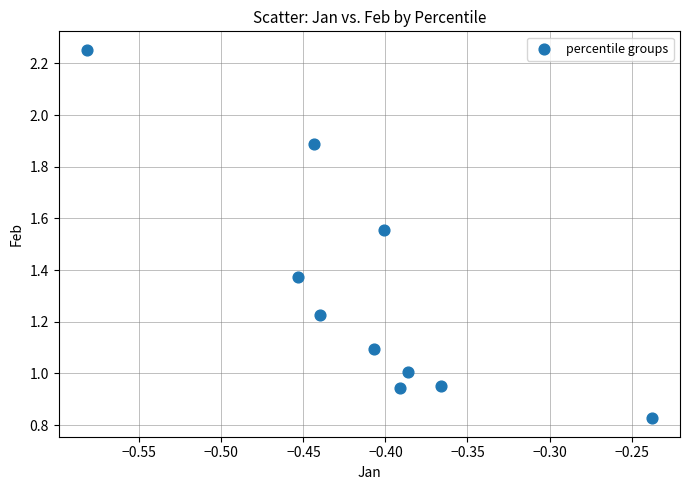

What is the range of X values (max minus min)?

0.3